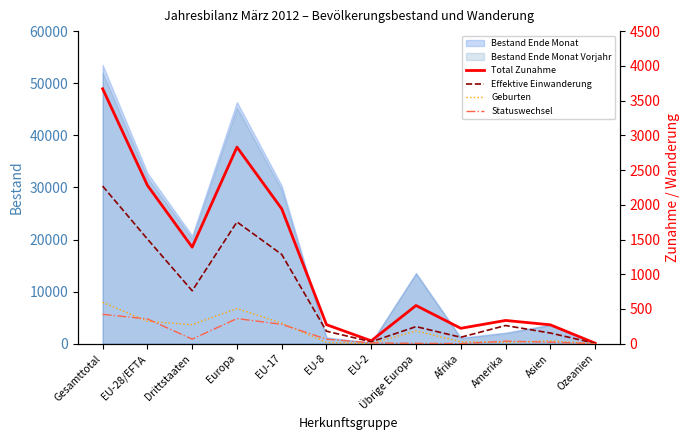

What is the label of the 3rd point from the right?

Amerika